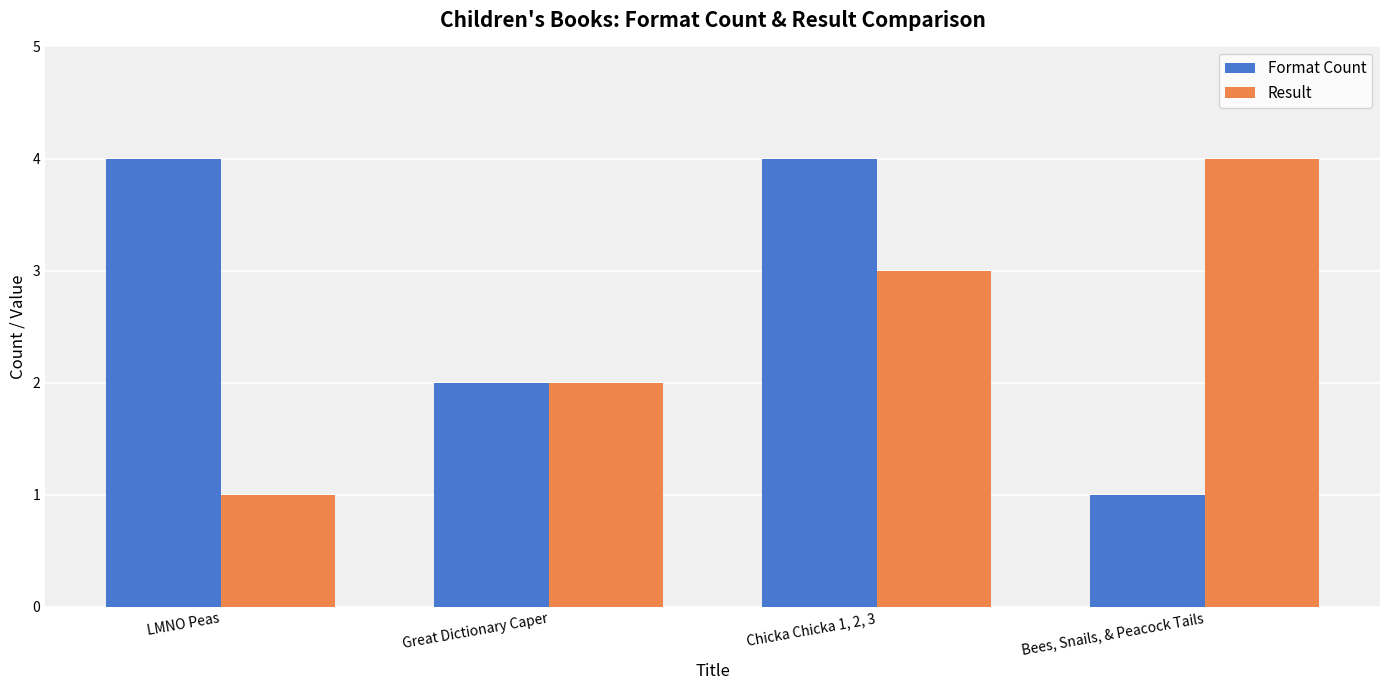

What position from the left is Great Dictionary Caper?

2